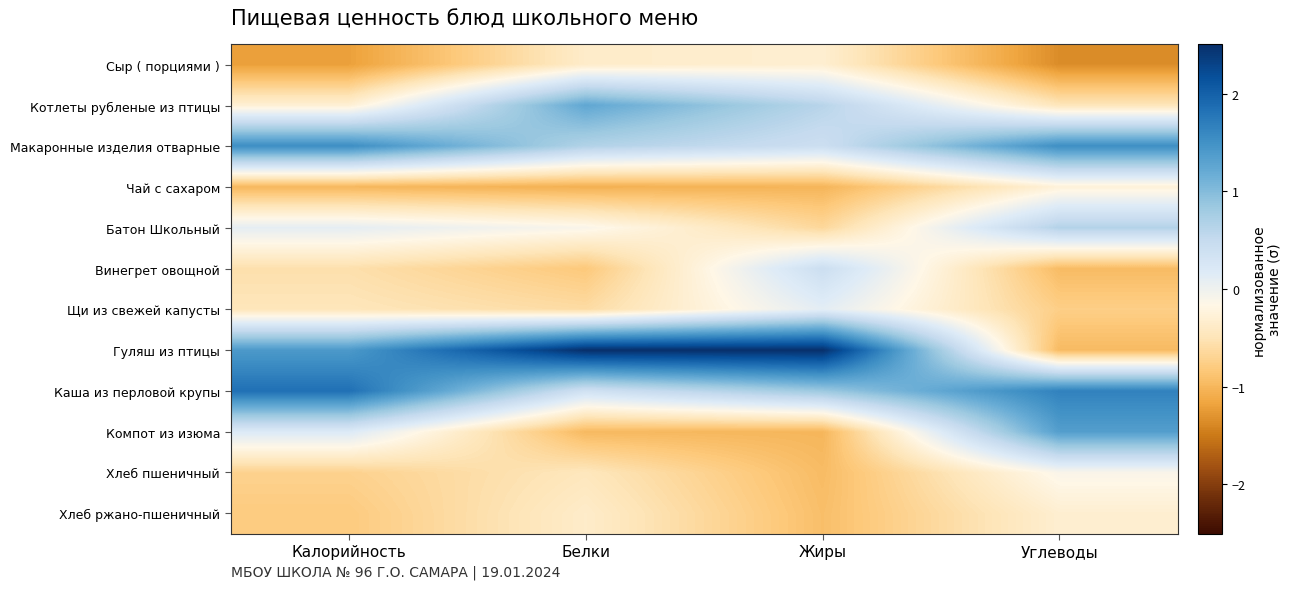

Which category has the lowest value across all series?

Углеводы